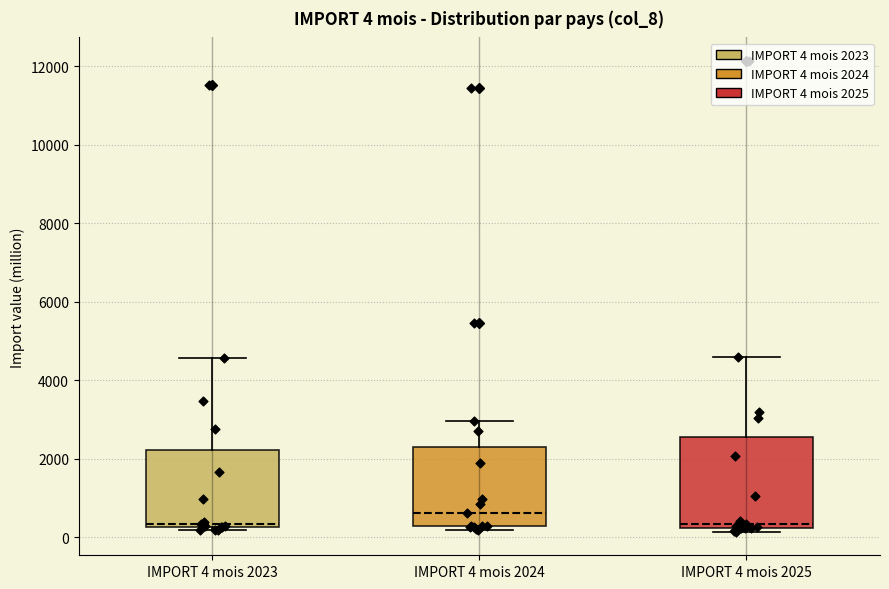

Which box has the highest median line?

IMPORT 4 mois 2024